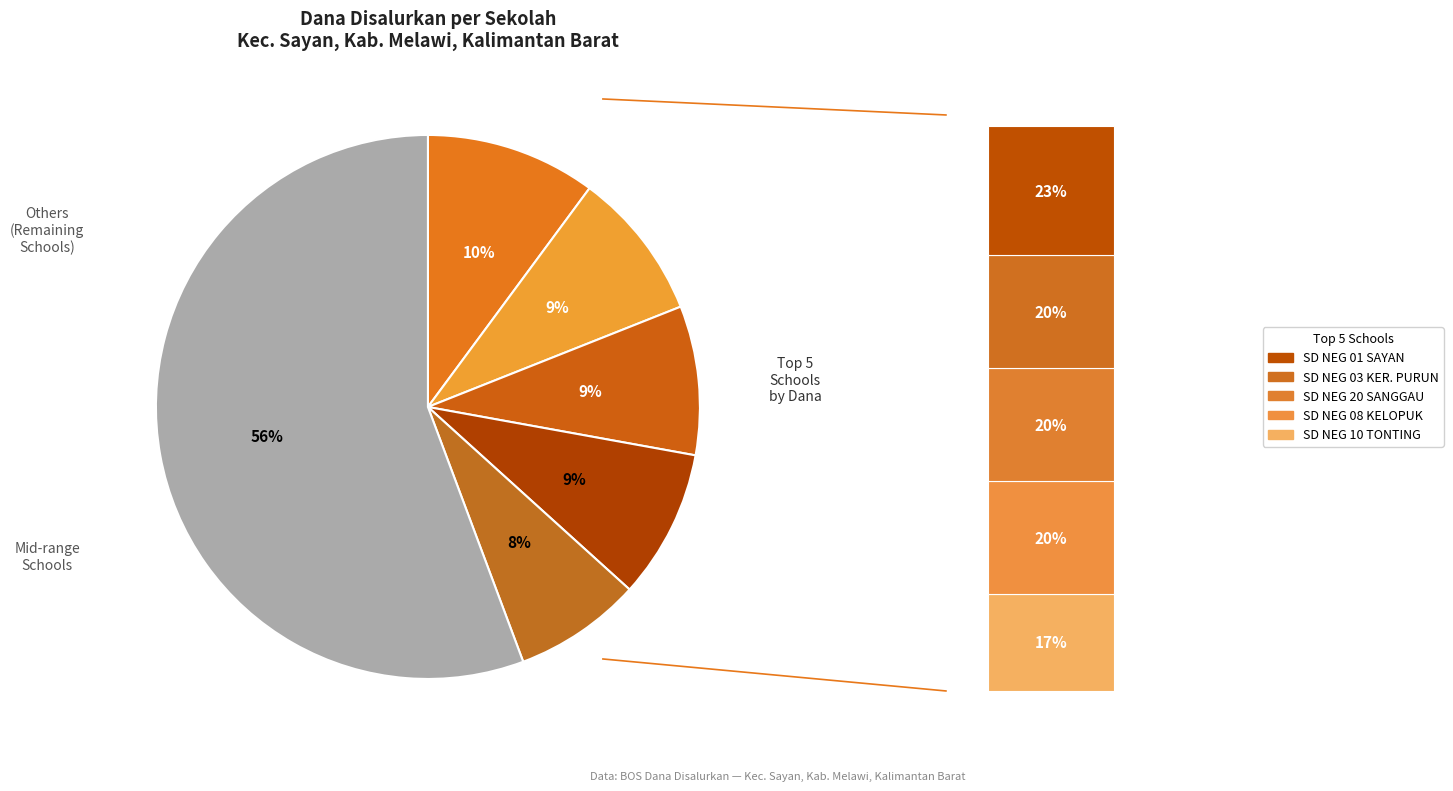

Is SD NEGERI 2 NANGA MANCUR the majority of the pie?

No